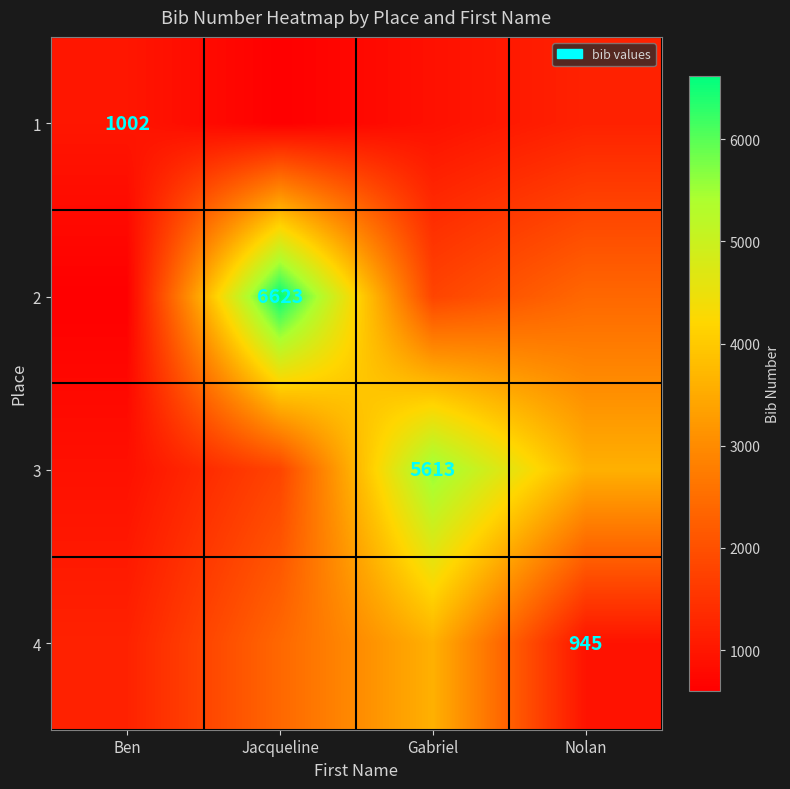

What is the total value across all series at Nolan?

8145